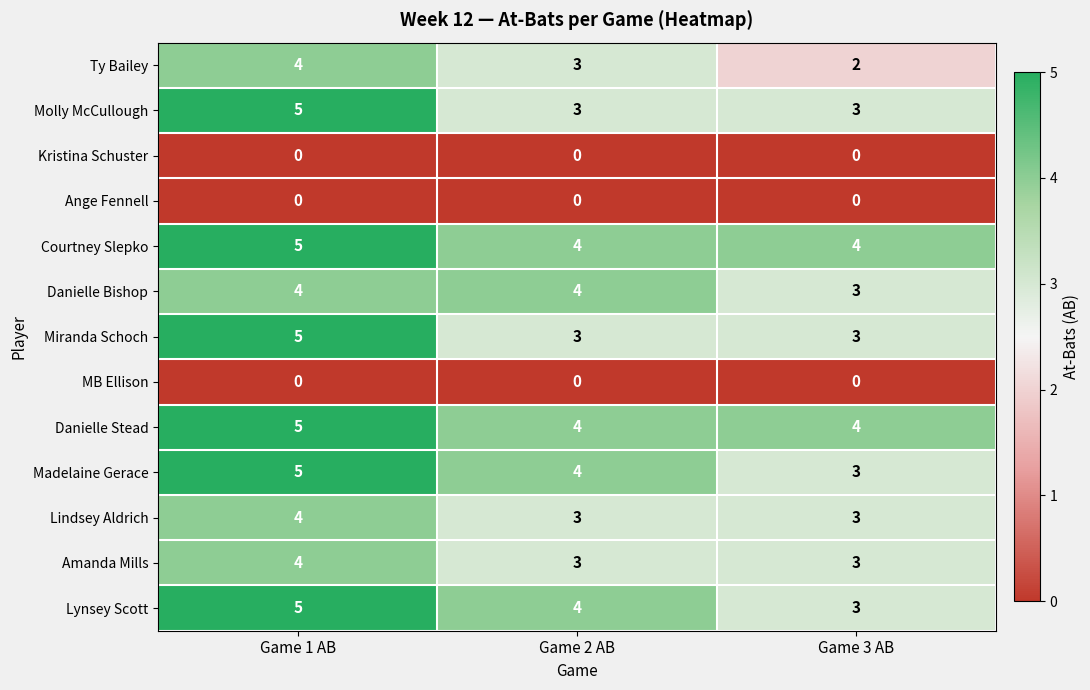

Count the number of data series in this chart.

13